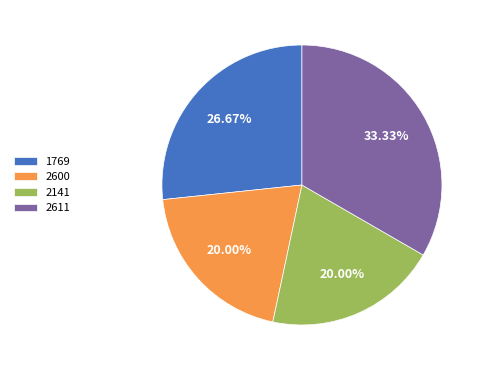

Does 2600 represent more than half of the total?

No